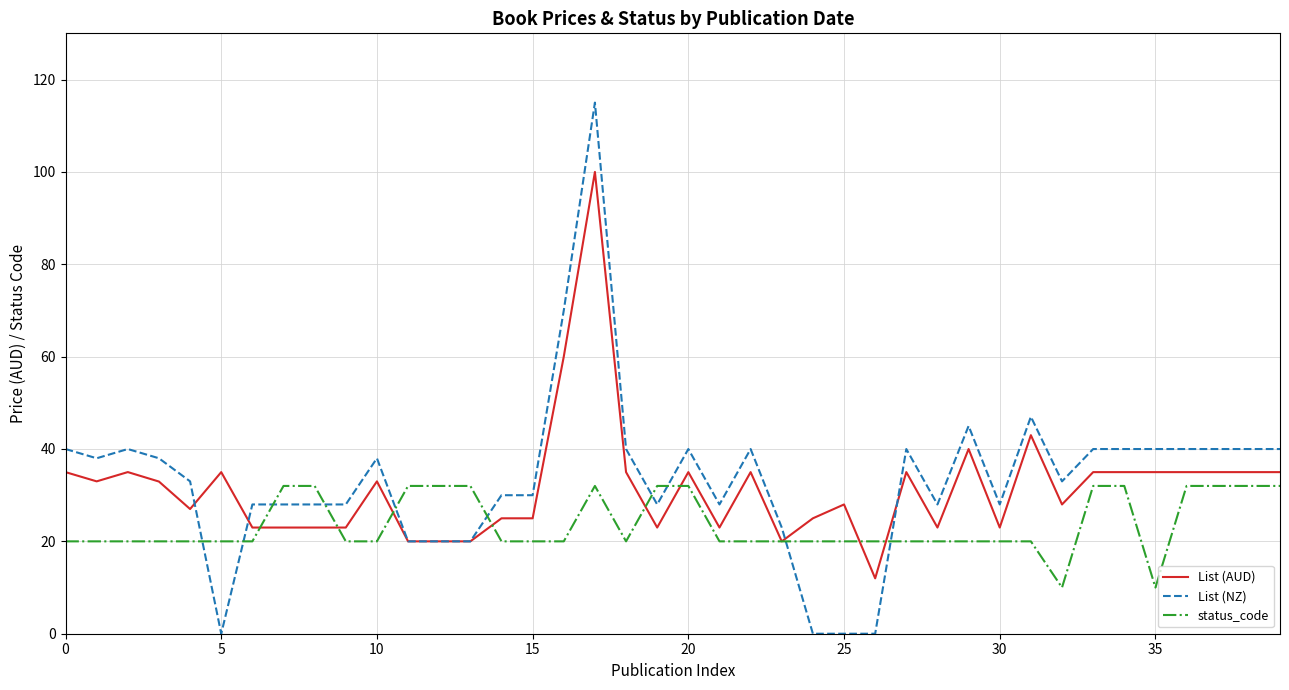

How many intersections are there between List (NZ) and status_code?

10